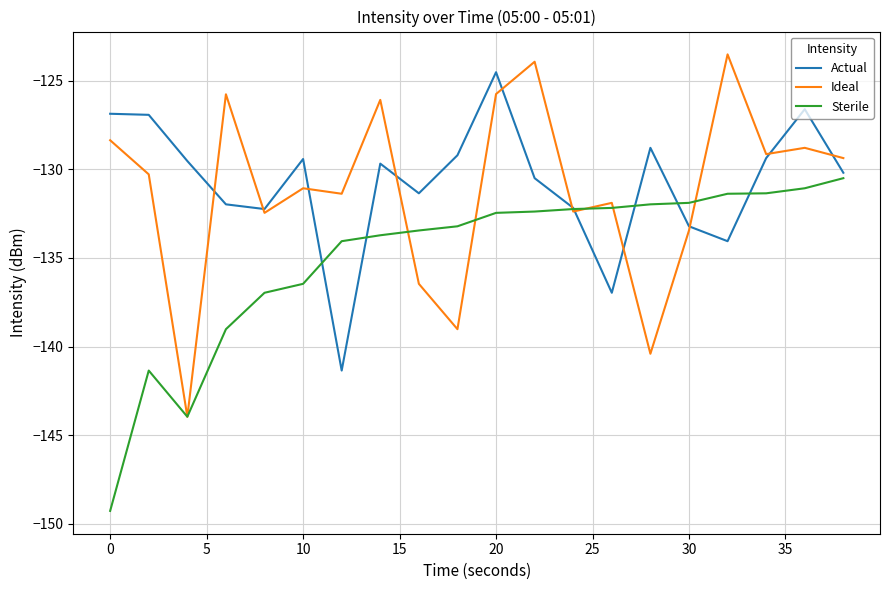

Rank the series by their maximum value, from lowest to highest.

Sterile, Actual, Ideal